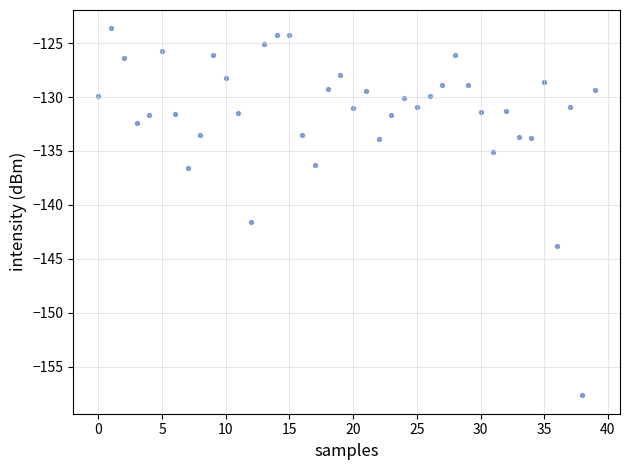

What is the range of Y values (max minus min)?

34.0